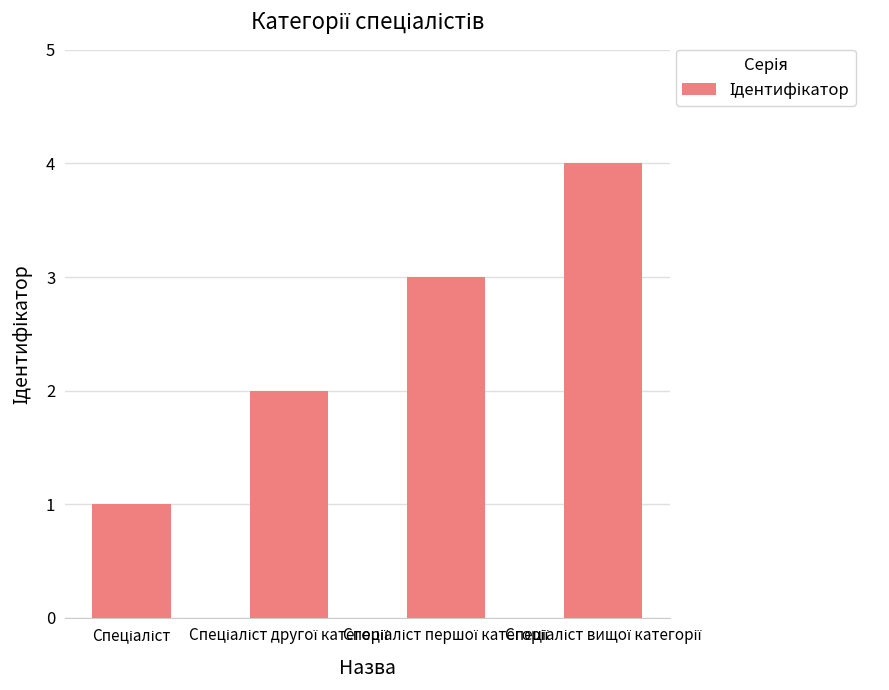

What is the maximum value shown in the chart?

4